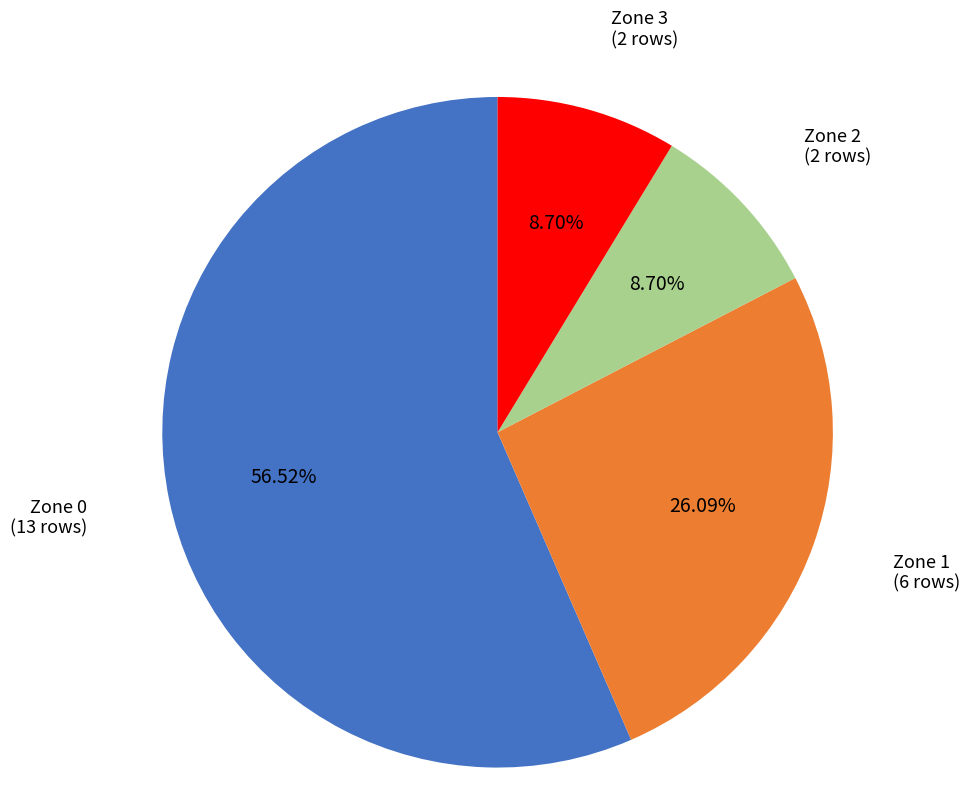

Is there a majority slice in this chart?

Yes